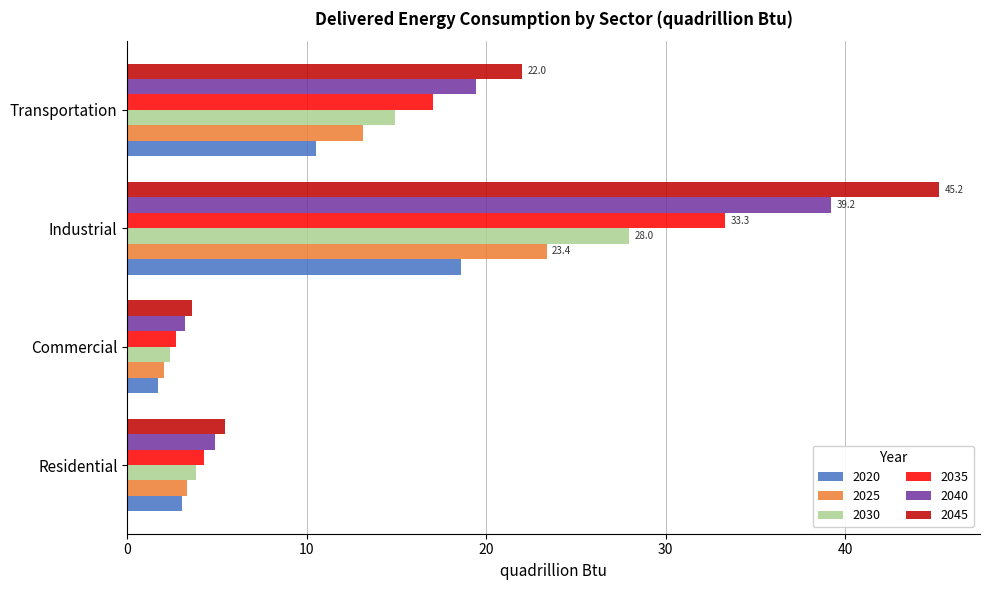

What is the sum of the 2040 values at Transportation and Industrial?

58.6